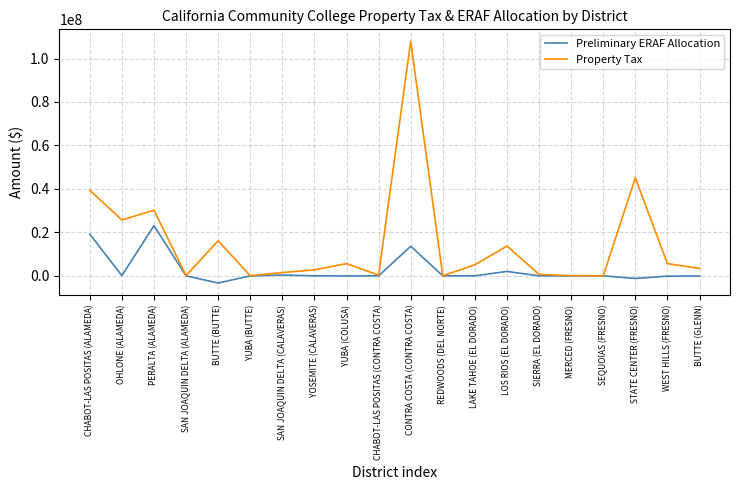

List the series in order of their overall mean, lowest first.

Preliminary ERAF Allocation, Property Tax